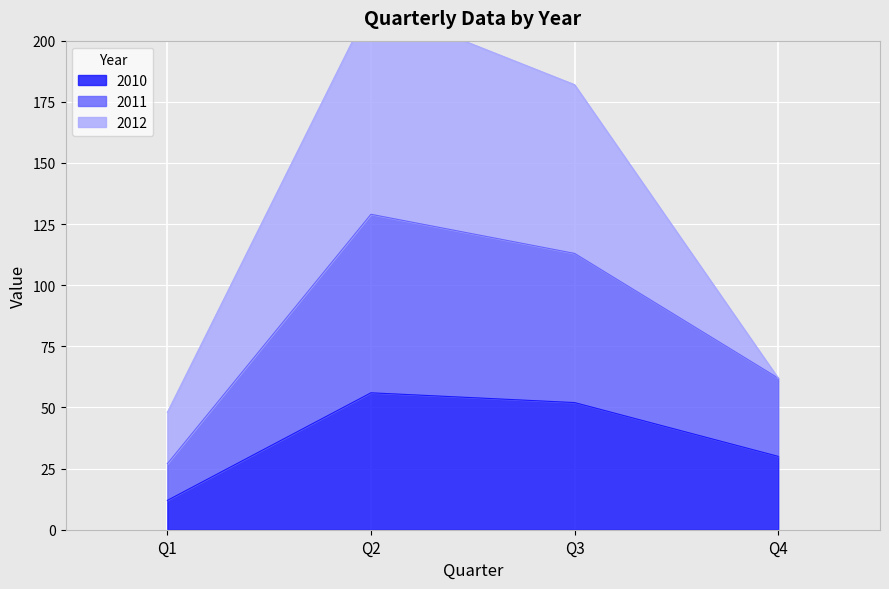

True or false: 2011 has a value of 27 at Q1.

True